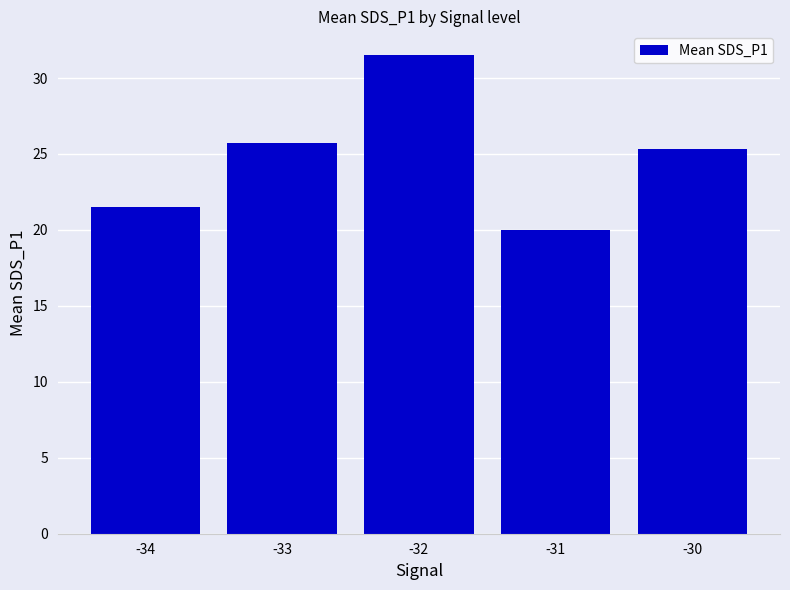

What is the average value?

24.8